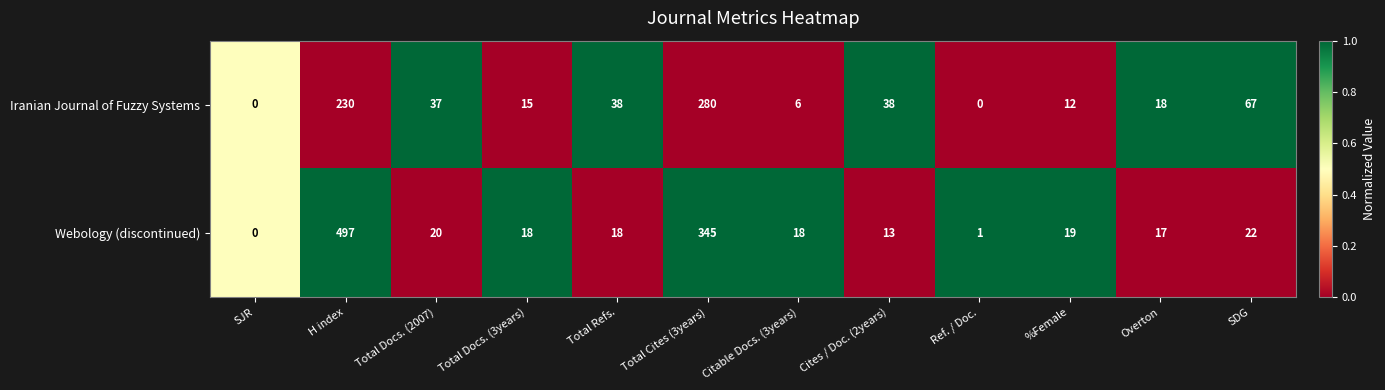

Which series changed the most between Total Refs. and Overton?

Iranian Journal of Fuzzy Systems